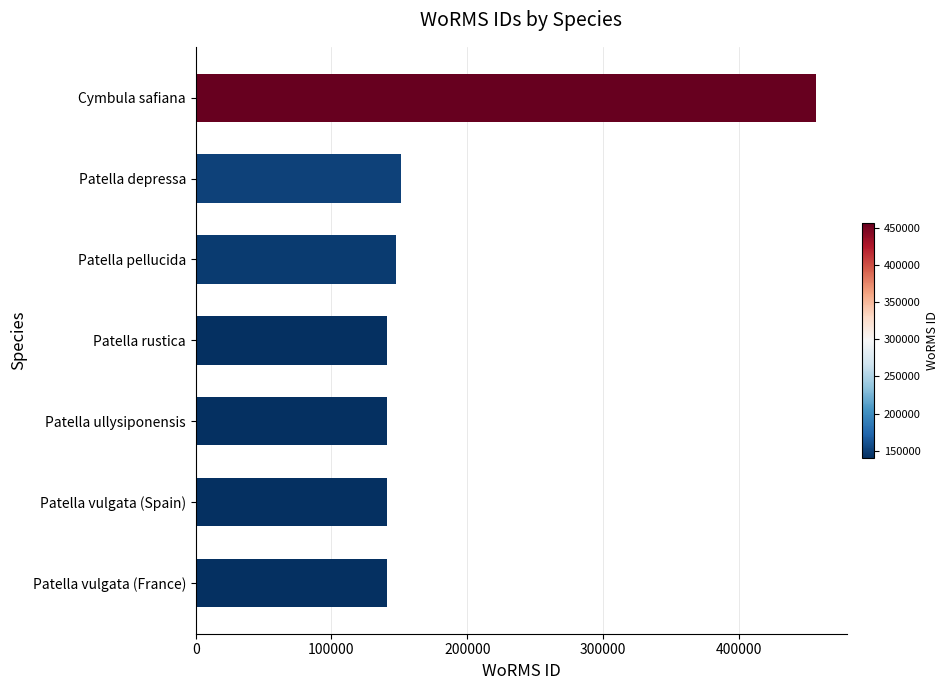

Count the number of data series in this chart.

1